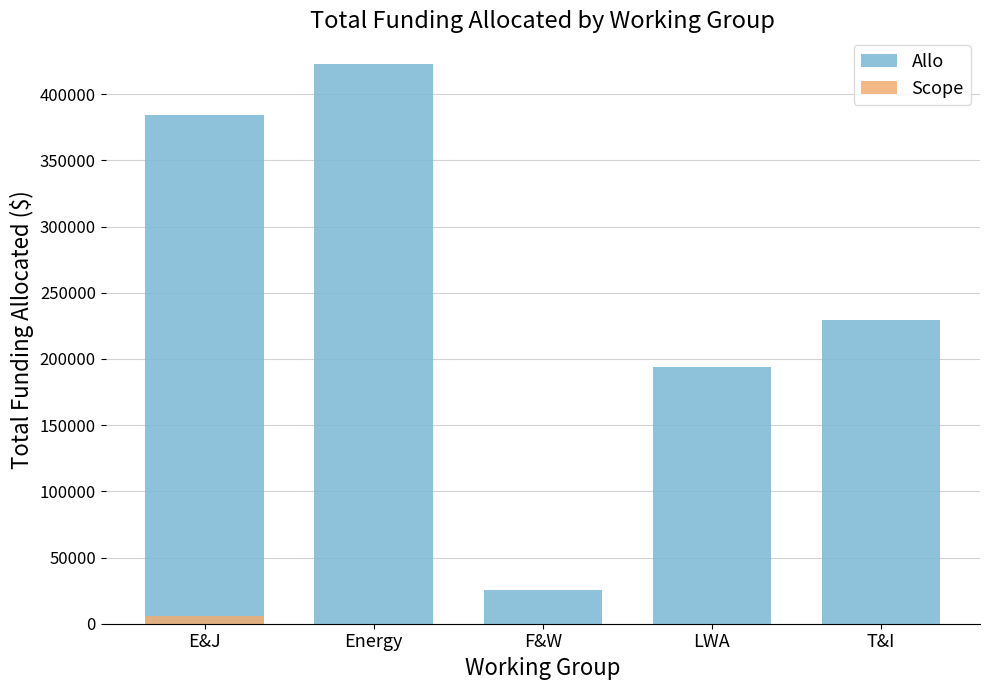

Read the Allo value at Energy.

422641.3